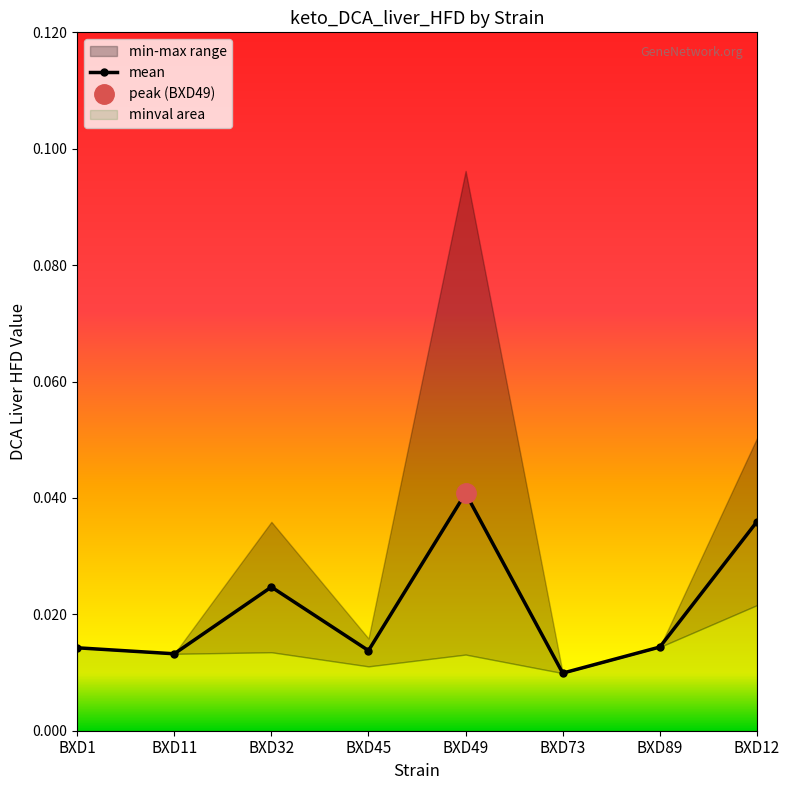

Which label corresponds to the smallest value in the chart?

BXD73